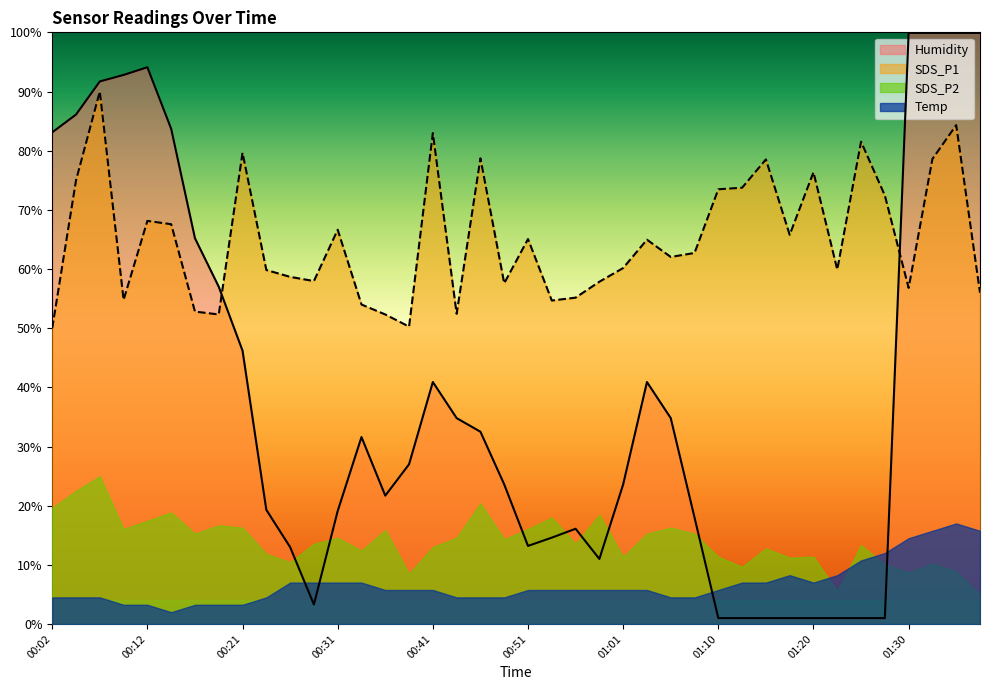

Rank the series by their maximum value, from lowest to highest.

Temp, SDS_P2, SDS_P1, Humidity